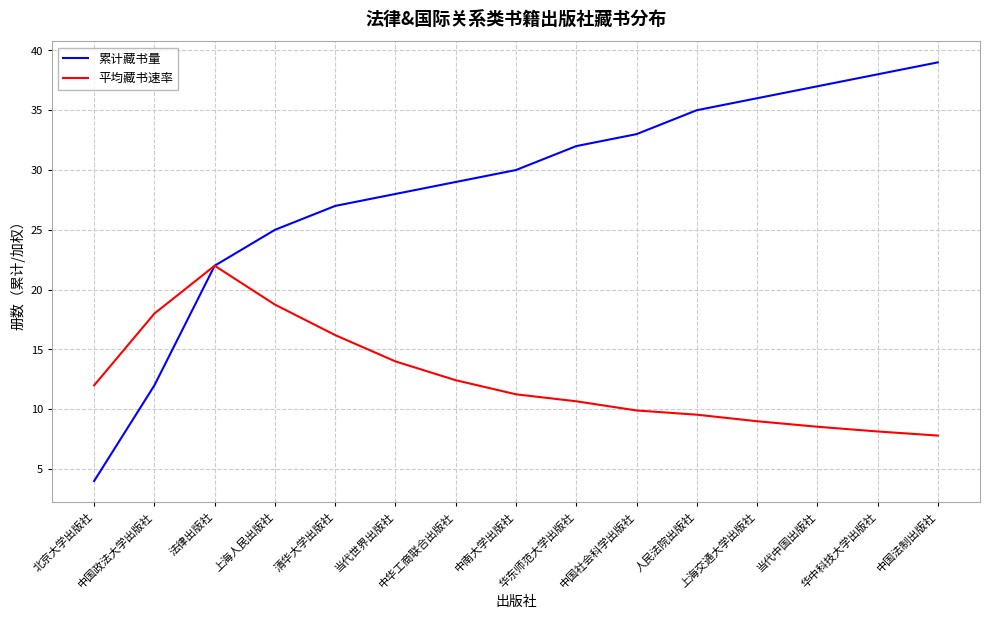

List the labels in order of 平均藏书速率 value, largest first.

法律出版社, 上海人民出版社, 中国政法大学出版社, 清华大学出版社, 当代世界出版社, 中华工商联合出版社, 北京大学出版社, 中南大学出版社, 华东师范大学出版社, 中国社会科学出版社, 人民法院出版社, 上海交通大学出版社, 当代中国出版社, 华中科技大学出版社, 中国法制出版社